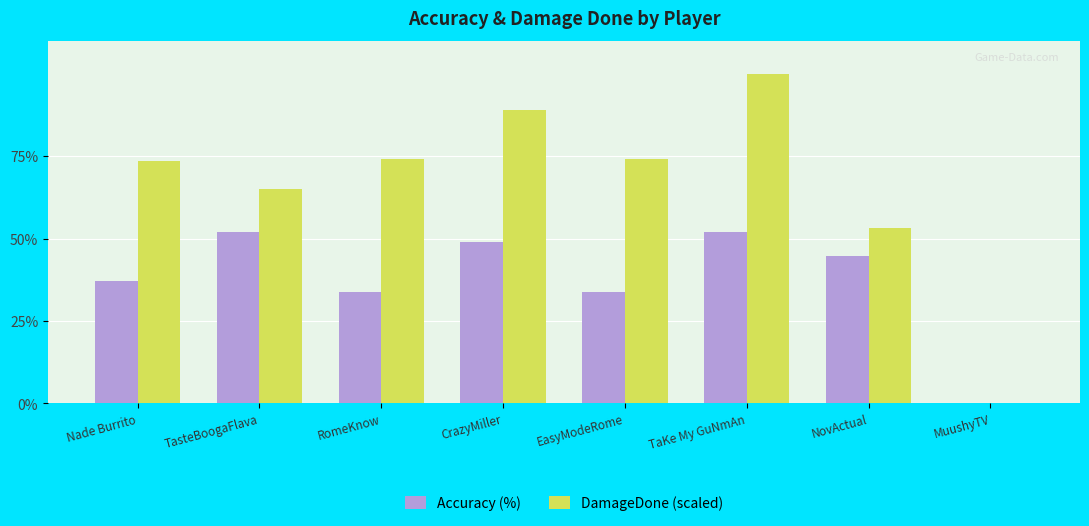

What are all the series names shown in the legend?

Accuracy (%), DamageDone (scaled)